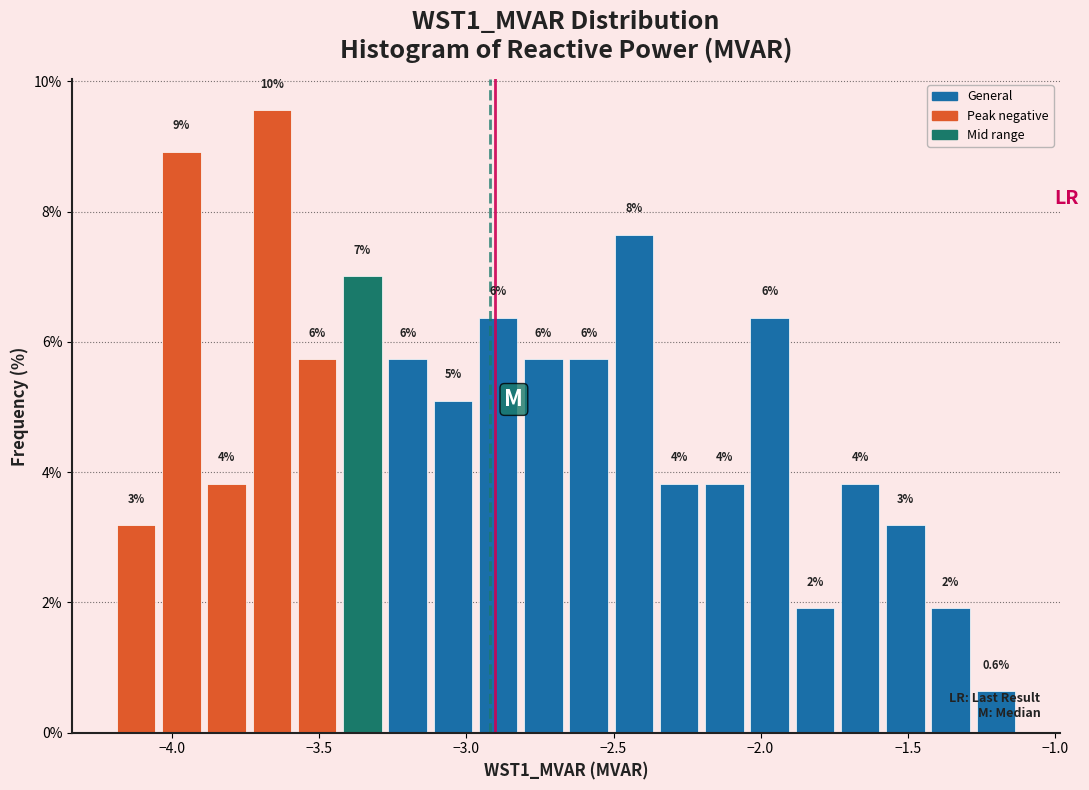

Around what value on the x-axis is the tallest bar? Give the approximate position of its centre, as read against the axis.

-3.65